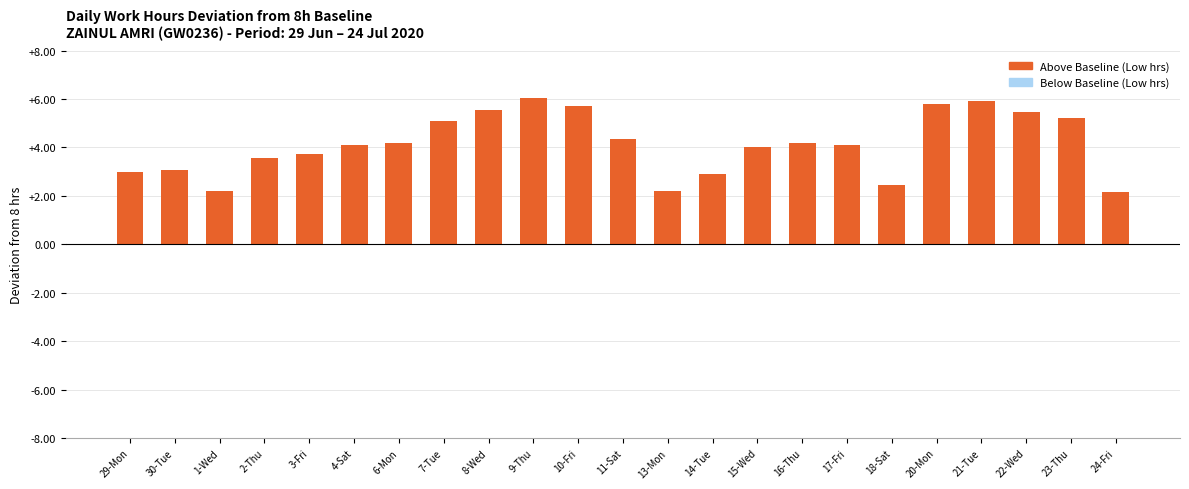

Is the value of Above Baseline at 4-Sat greater than the value of Work Hour Deviation from 8h baseline at 1-Wed?

Yes